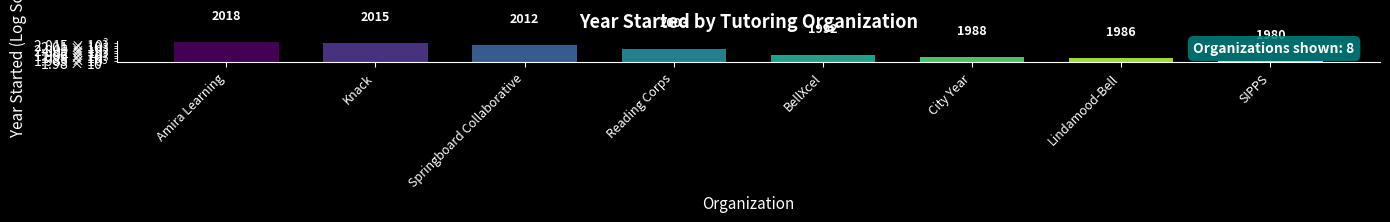

What is the smallest value displayed?

1980